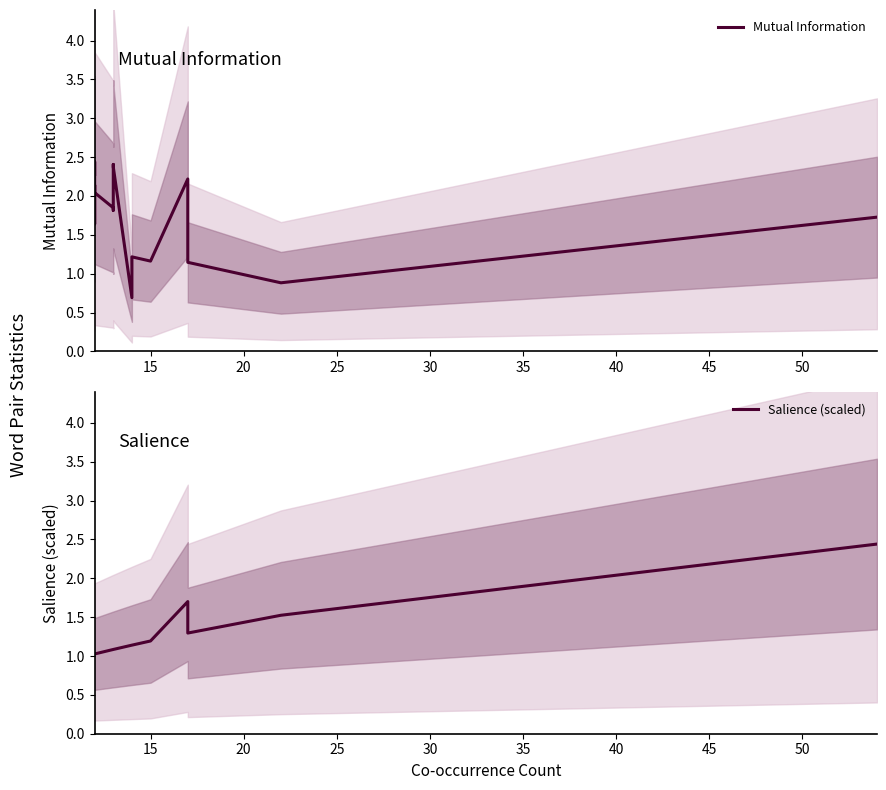

The Salience (scaled) series shows 1.1 at 14. True or false?

True